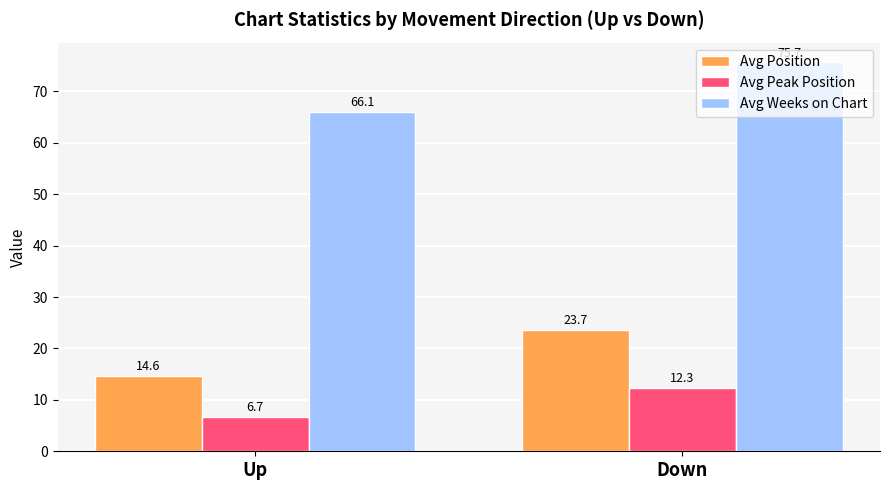

What is the approximate value of Avg Position at Up?

14.6